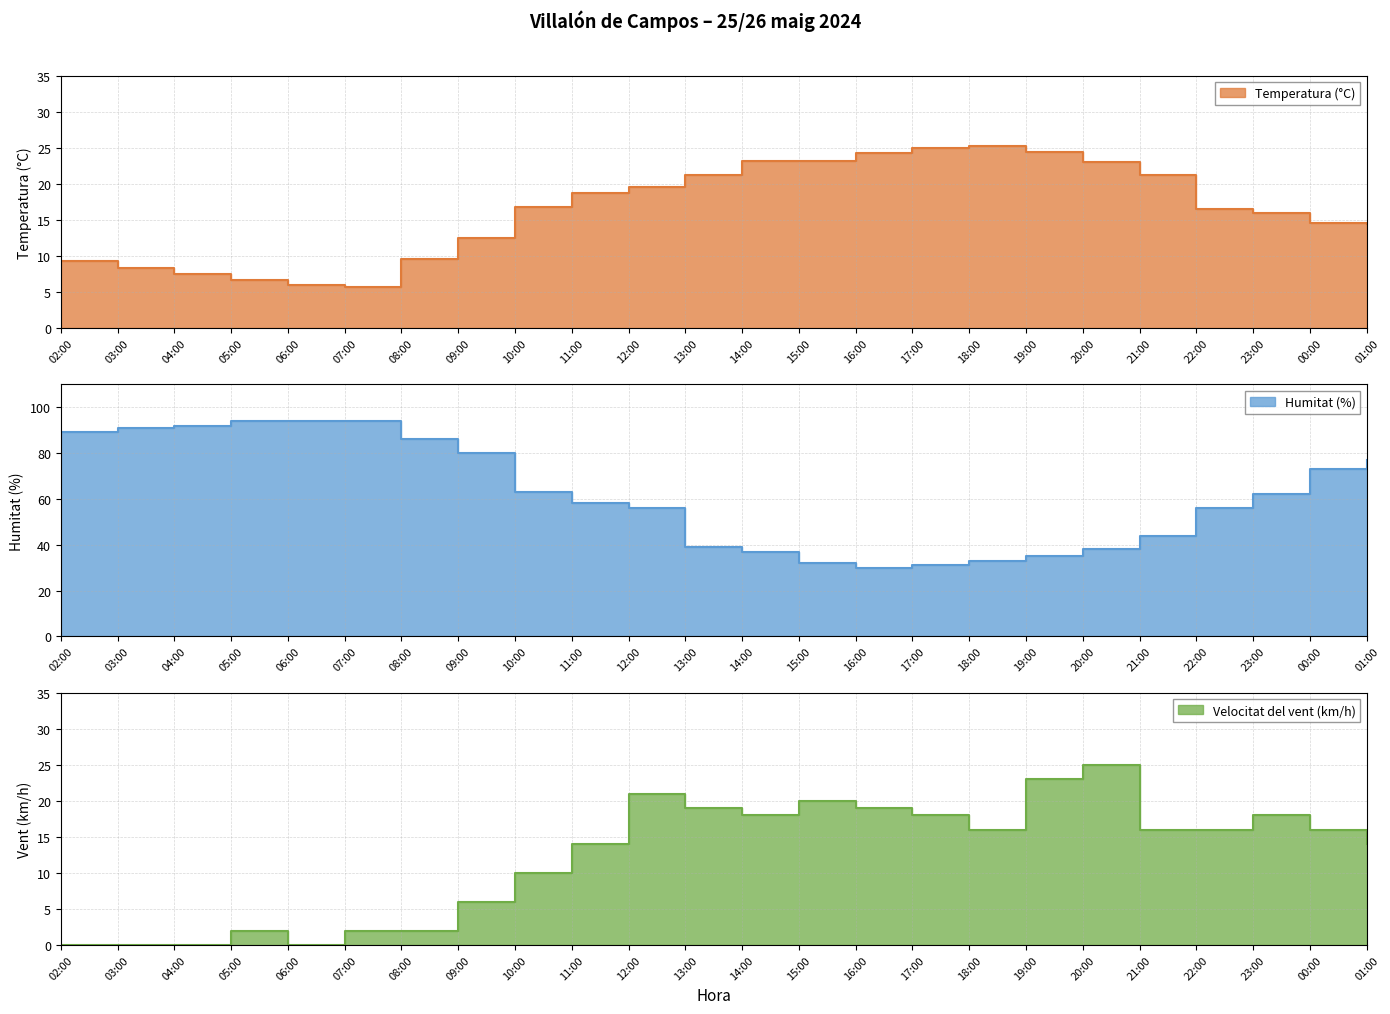

True or false: Temperatura (°C) and Humitat (%) intersect in this chart.

False